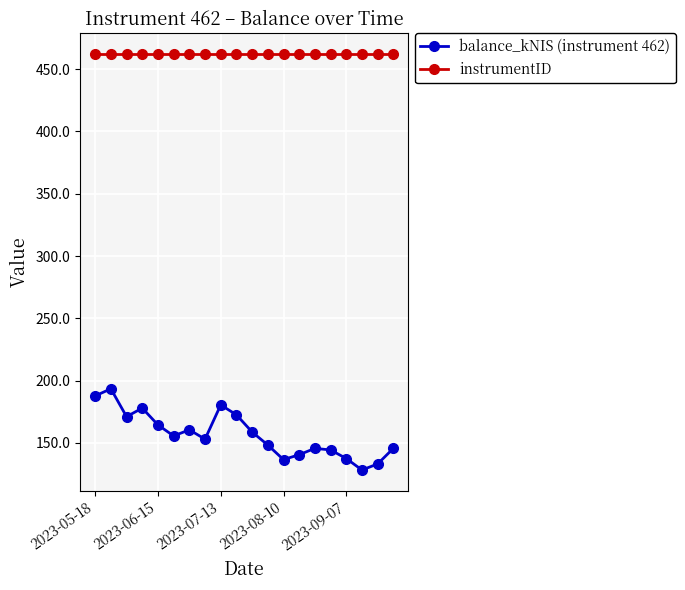

What are all the series names shown in the legend?

balance_kNIS (instrument 462), instrumentID